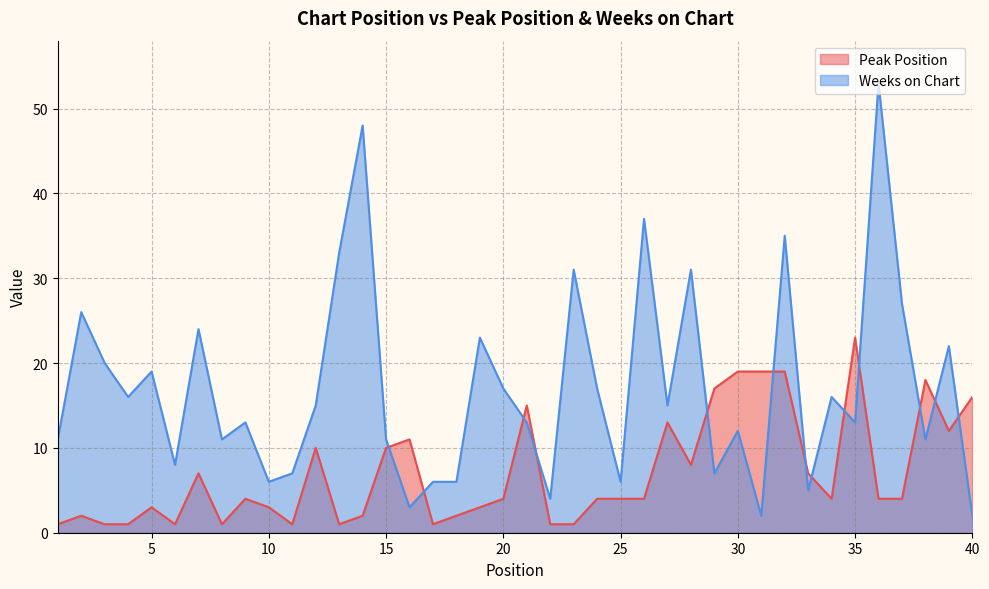

Is the value of Peak Position at 29 greater than the value of Weeks on Chart at 36?

No